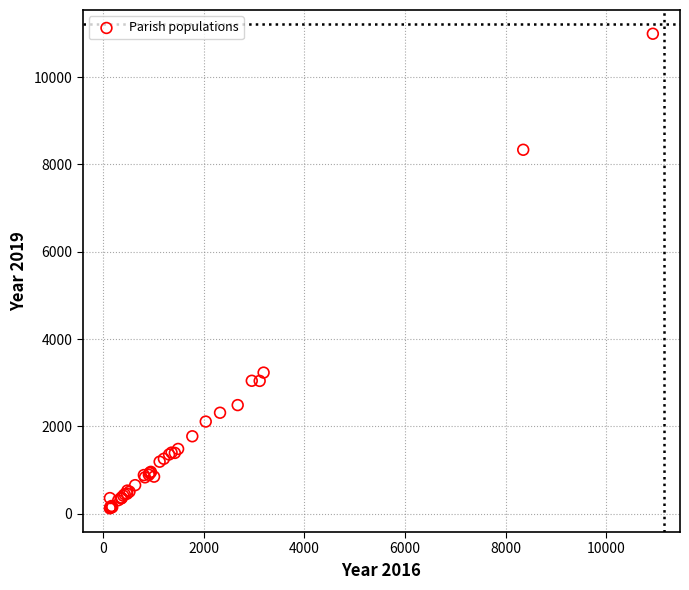

What Y value in the scatter plot is closest to 5559?

3233